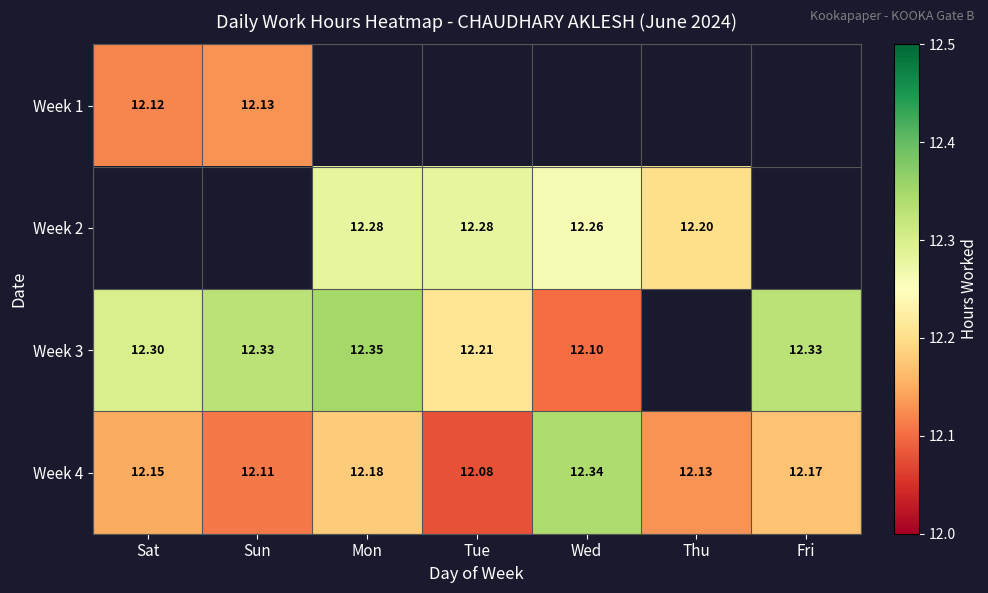

What is the greatest value displayed?

12.3